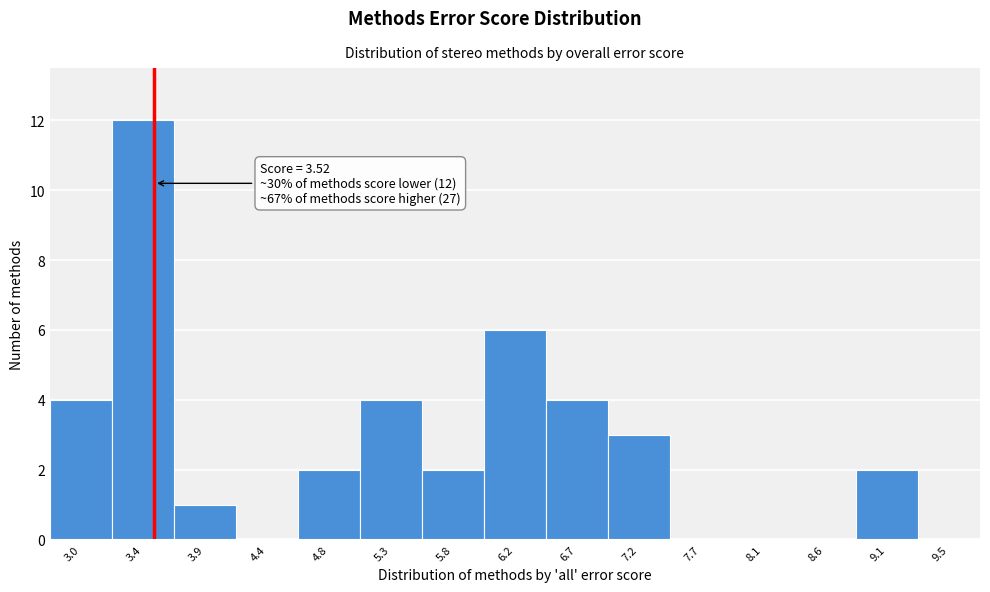

Which range on the x-axis has the tallest bar?

3.20 to 3.65